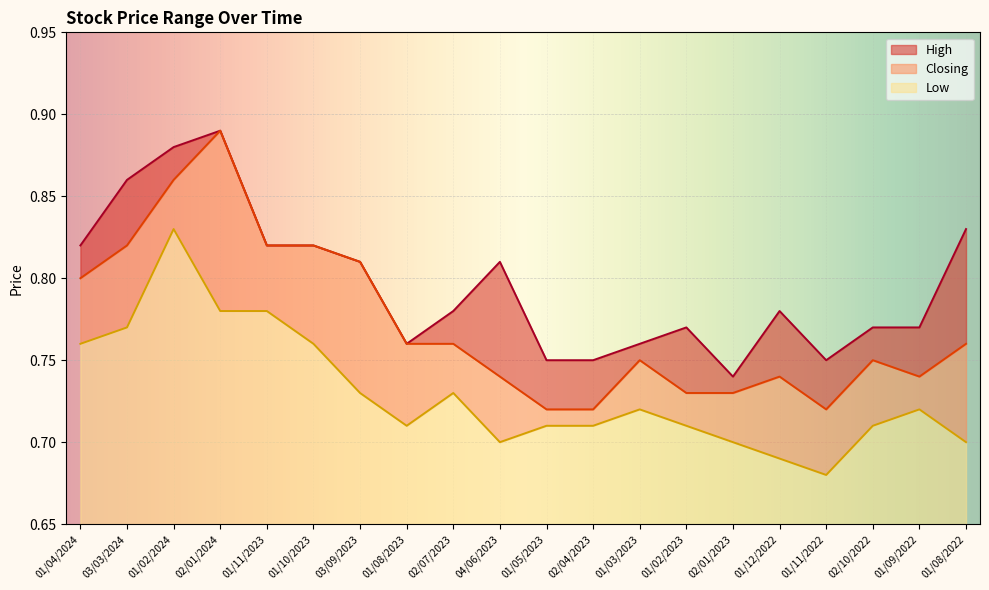

What is the difference between the Low values at 01/12/2022 and 01/11/2023?

0.1